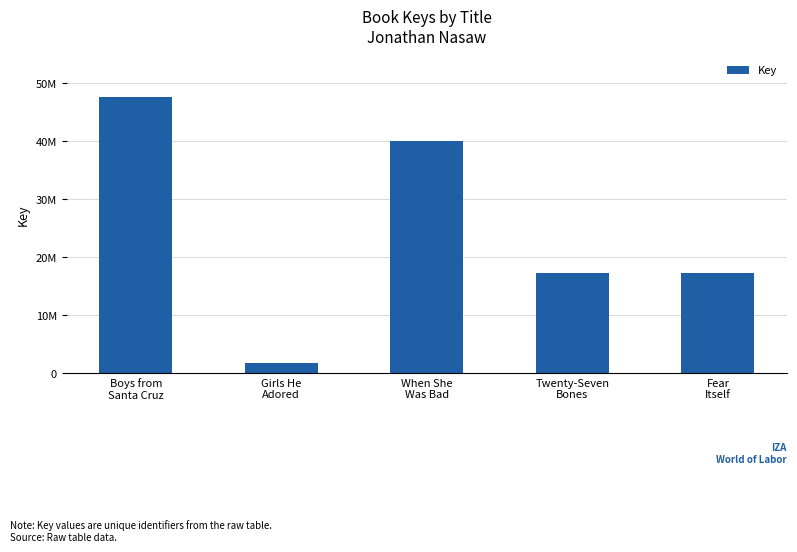

At which label does the data first exceed 17356811?

Boys from
Santa Cruz